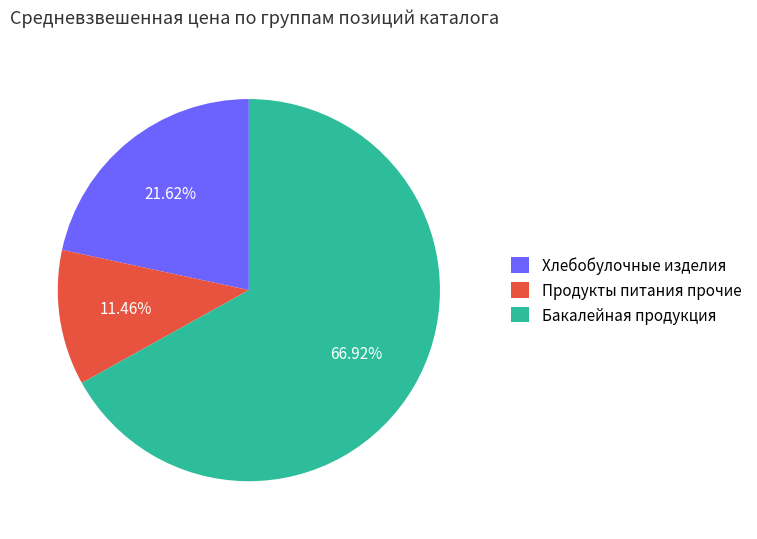

Does Бакалейная продукция account for over 50% of the chart?

Yes